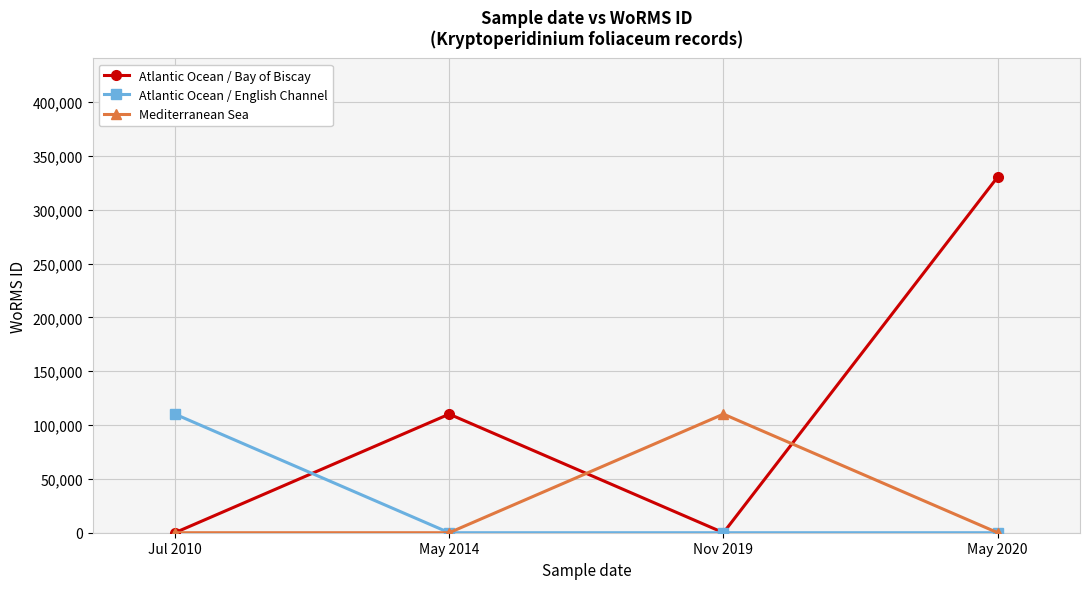

What is the maximum value for Atlantic Ocean / English Channel?

110154